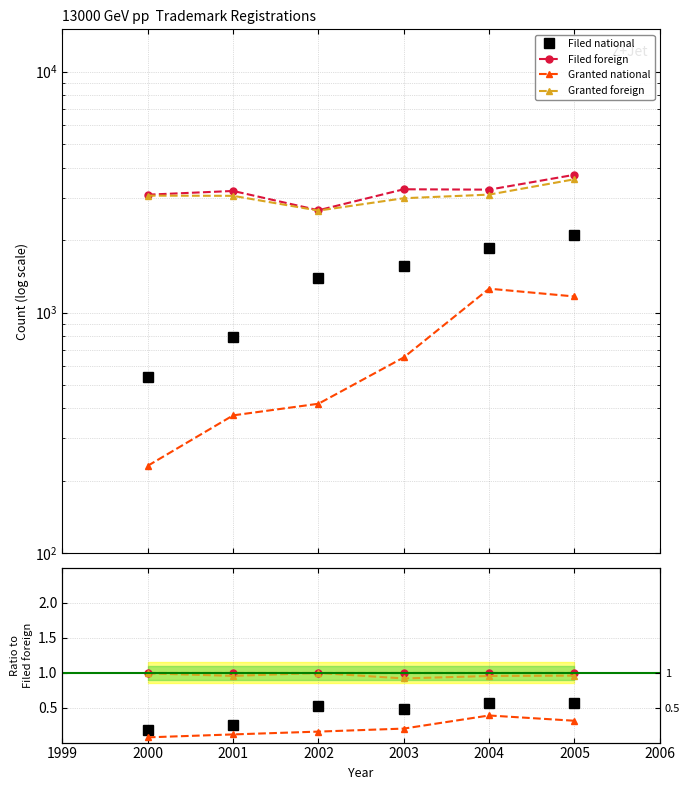

What is the value of the Granted national point at the 3rd from the left?

0.2